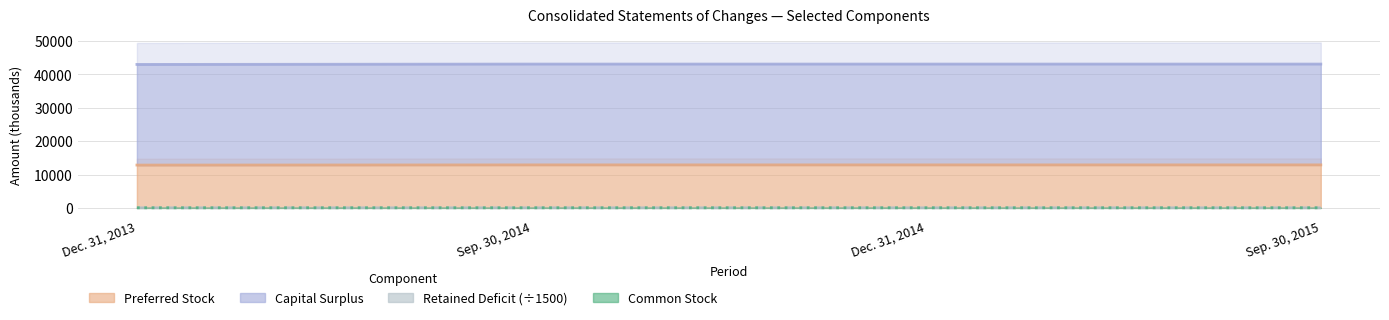

How many lines are shown in the chart?

4